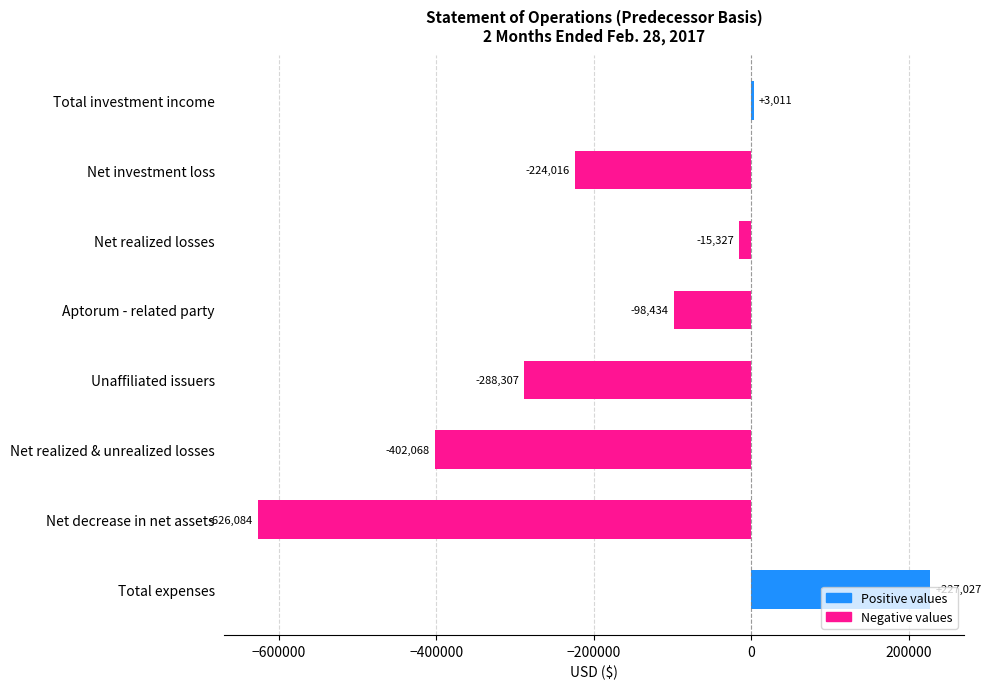

What is the difference between the maximum and minimum values?

853111